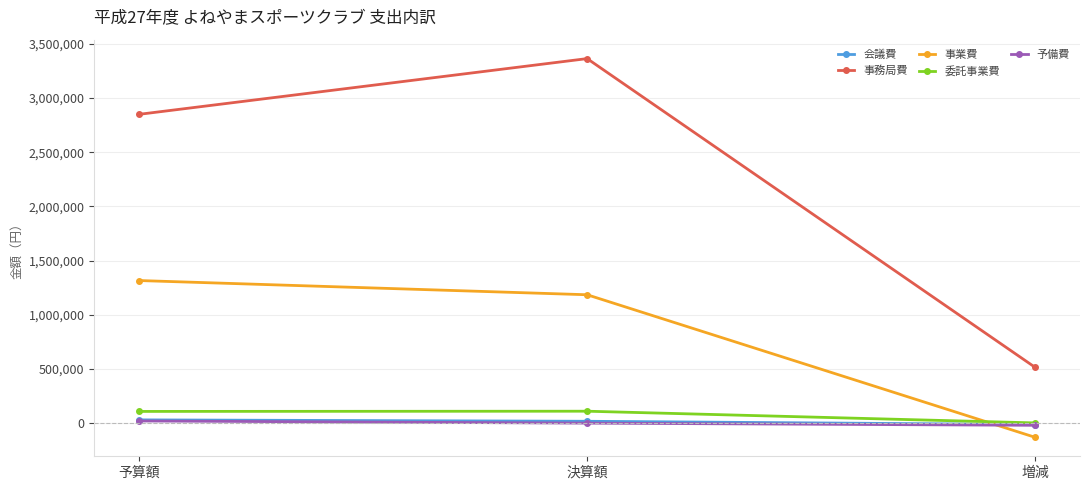

What is the spread (max minus min) of values at 決算額?

3364331